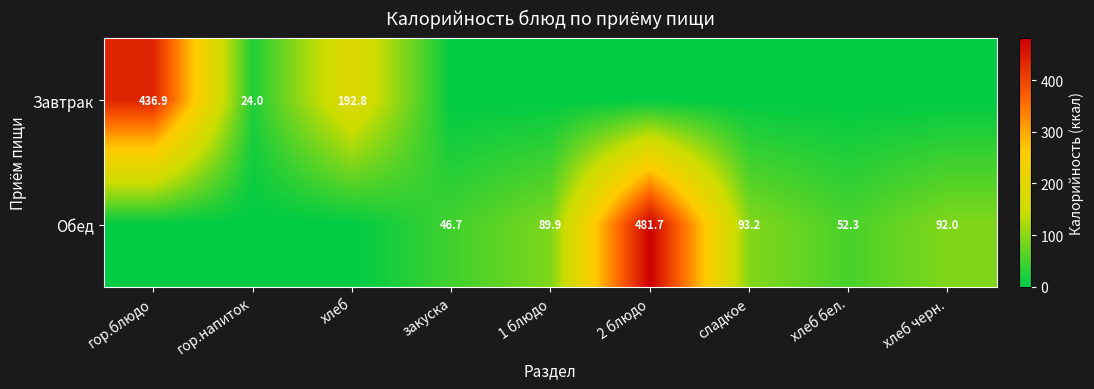

The value of Обед at 1 блюдо is 89.9. True or false?

True